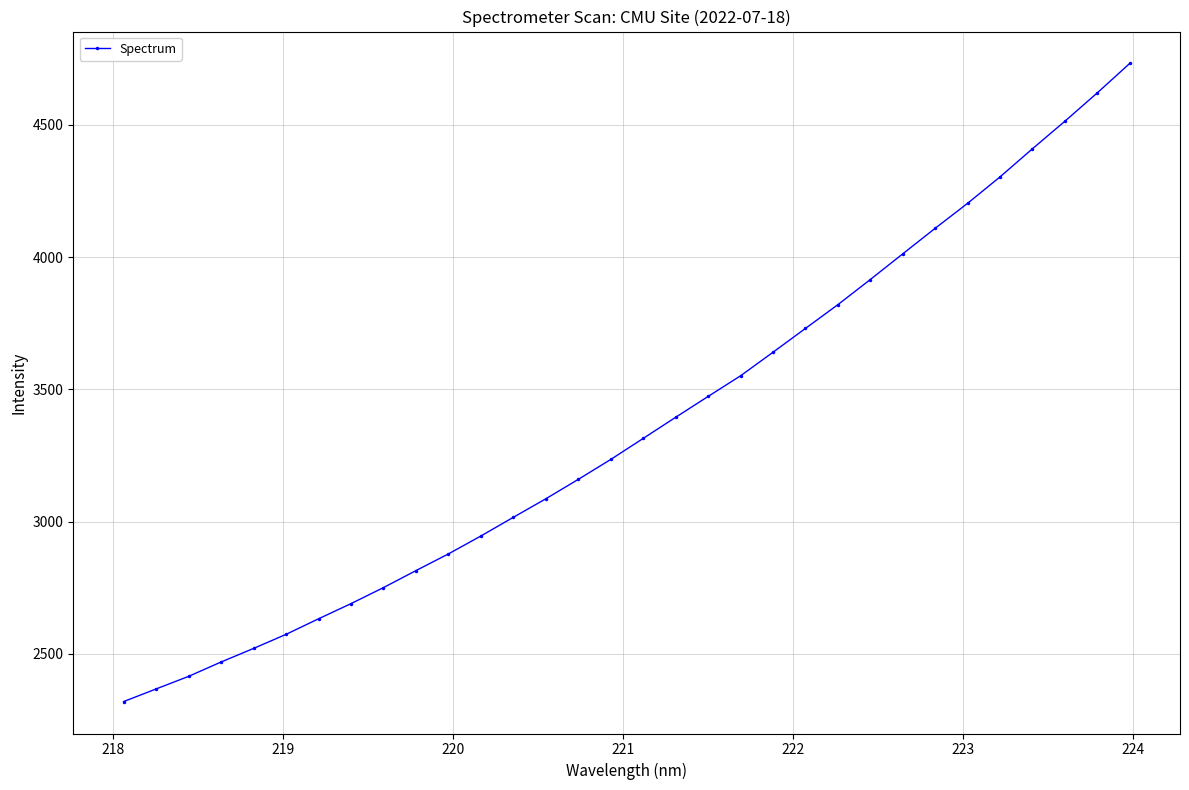

True or false: there are more than 2 points higher than both neighbors.

False